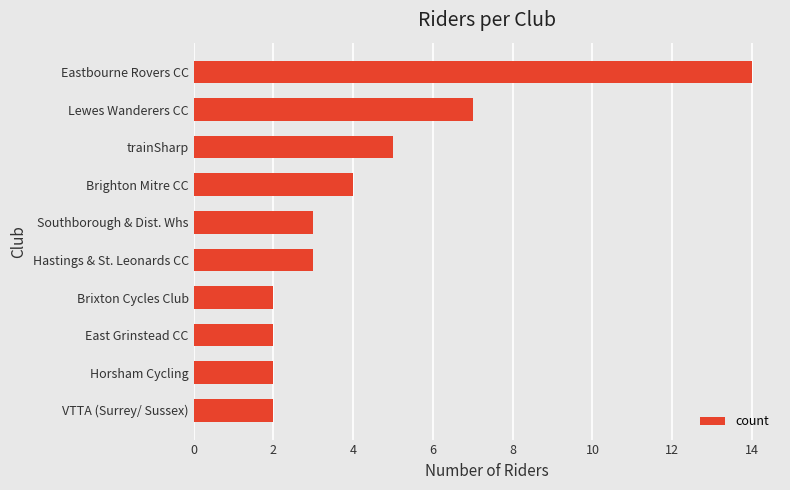

What is the greatest value displayed?

14